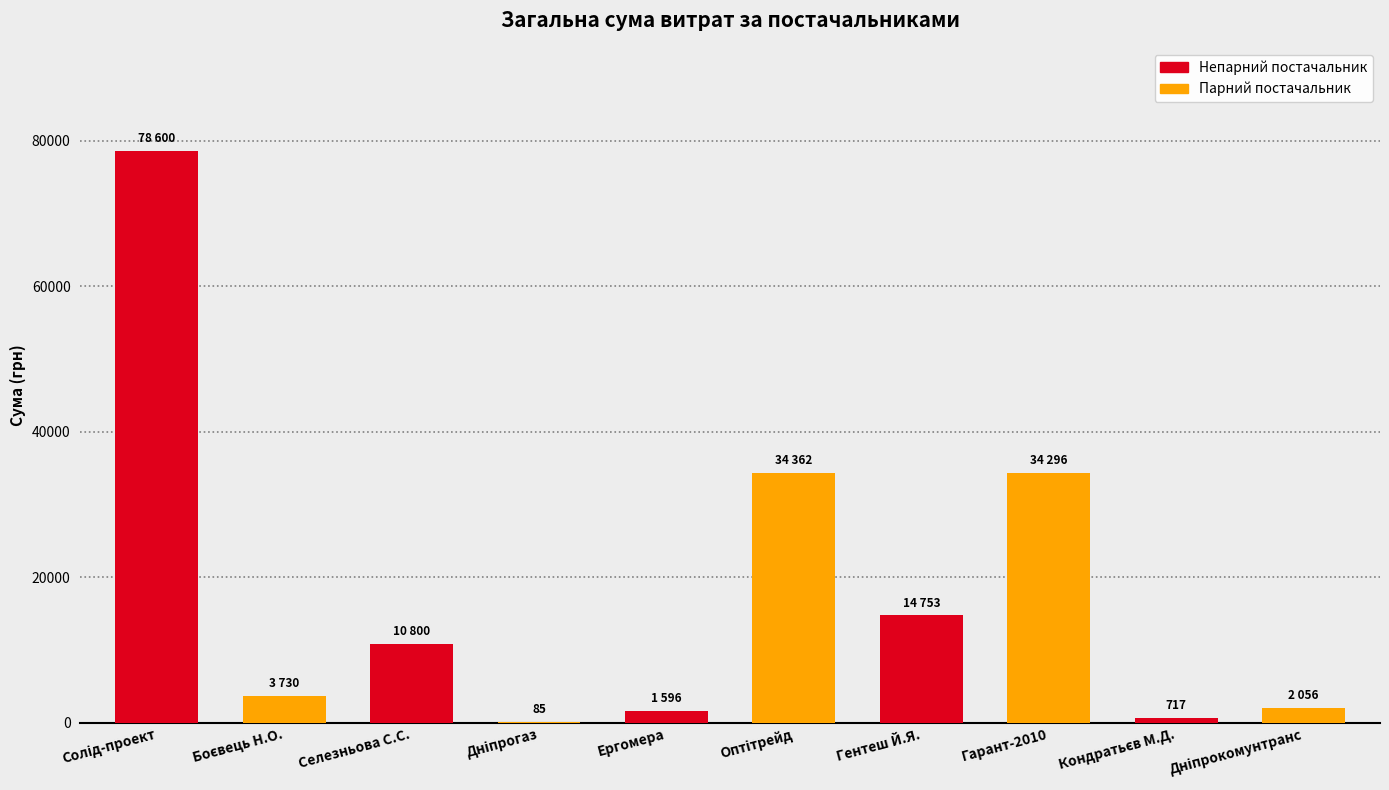

What is the maximum value shown in the chart?

78600.0